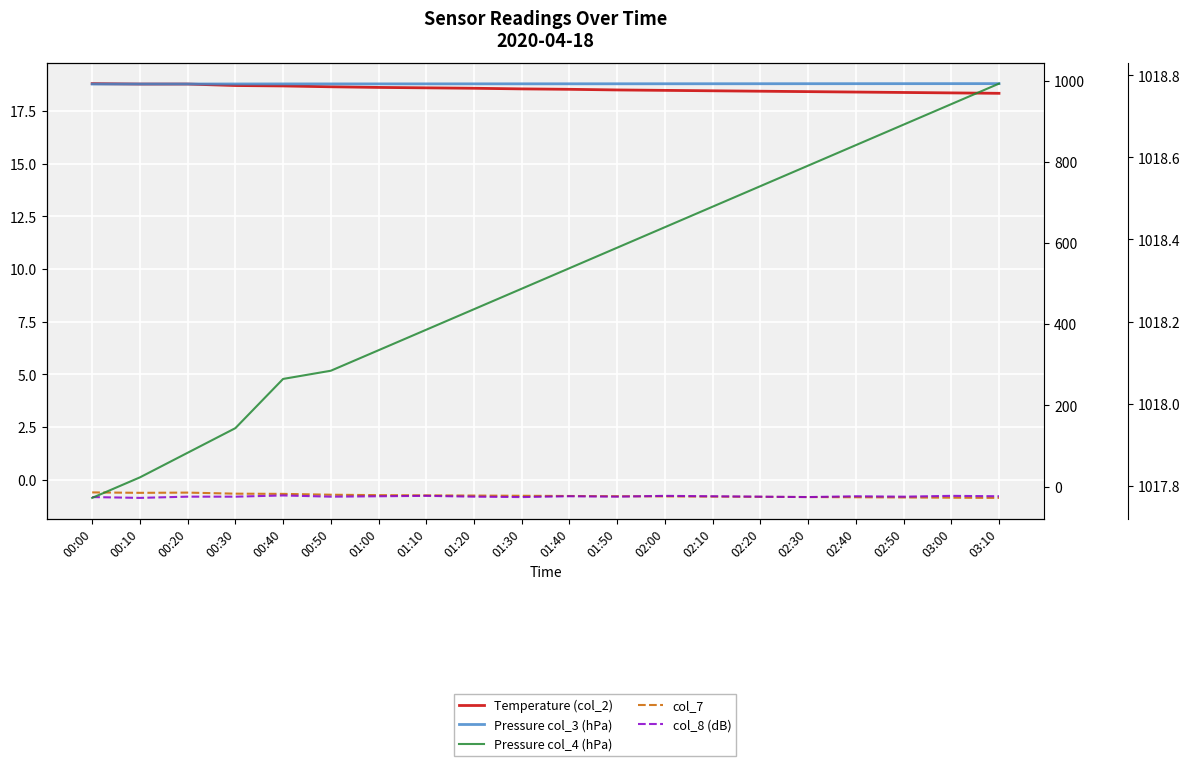

Does the chart display data point markers on the line(s)?

No